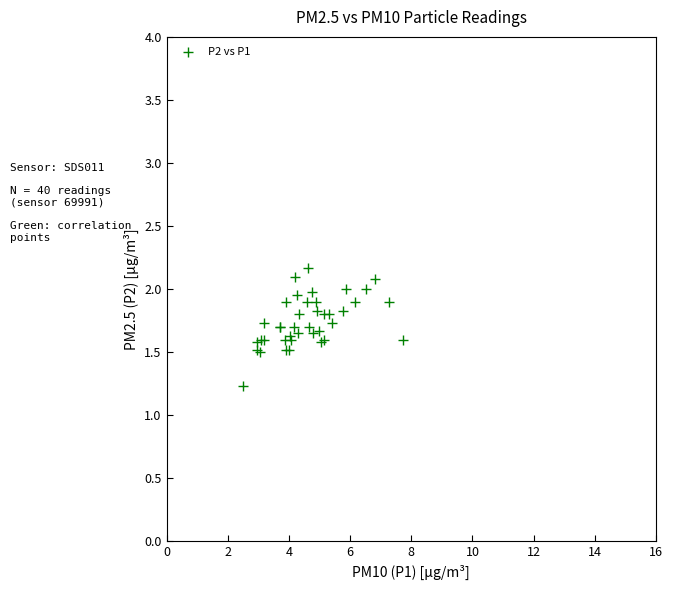

What Y value in the scatter plot is closest to 1?

1.2